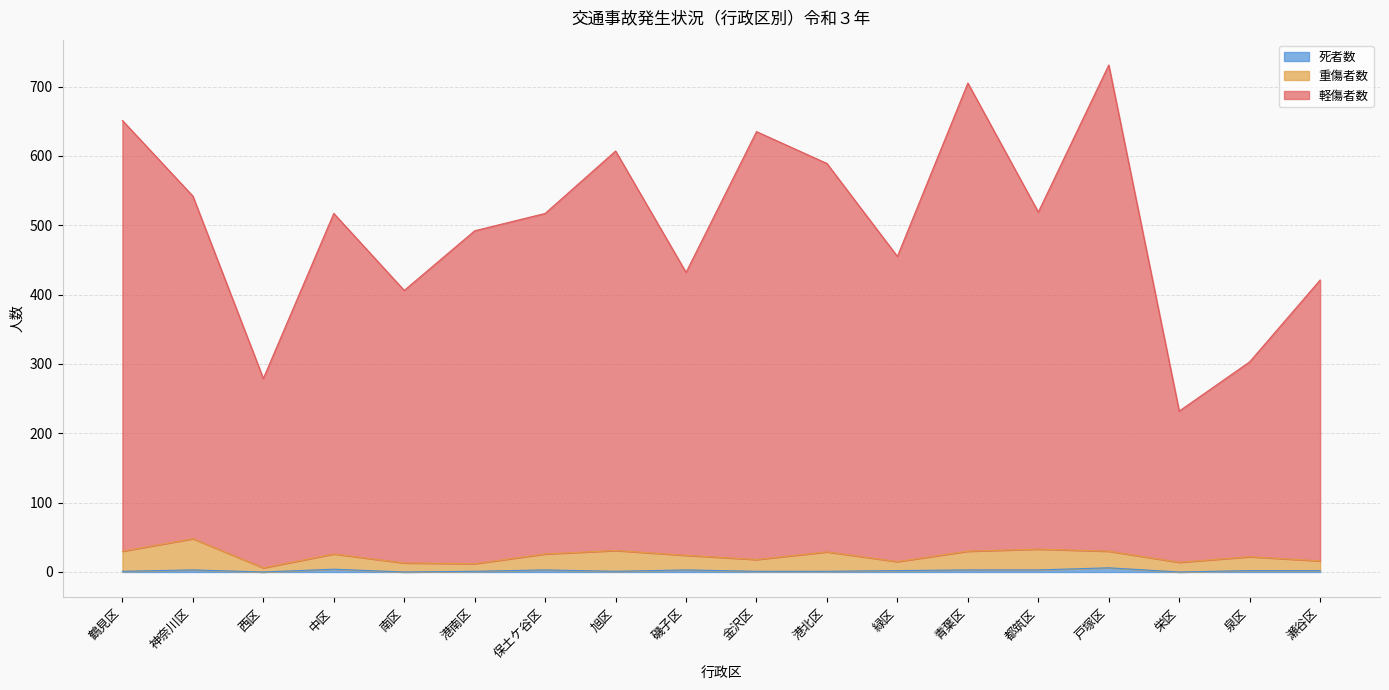

What is the label of the 1st point from the left?

鶴見区